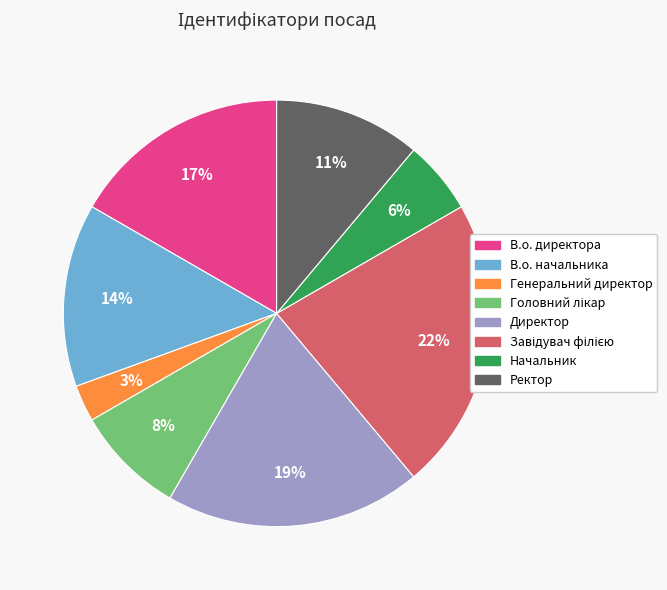

Is there any slice that represents more than half of the pie?

No